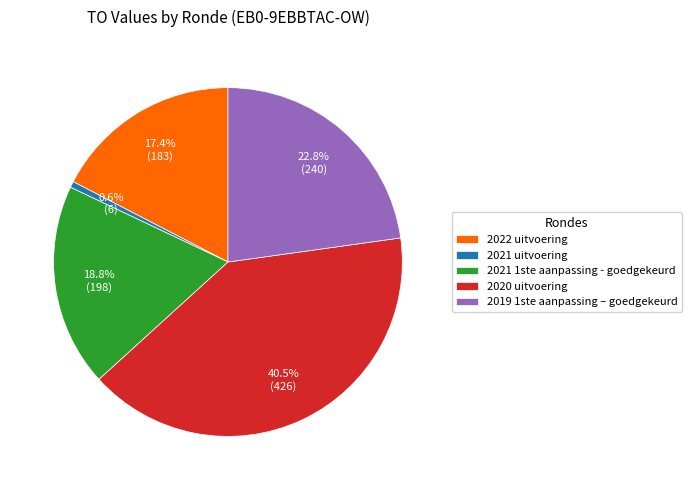

How much of the chart is everything except 2020 uitvoering?

59.5%